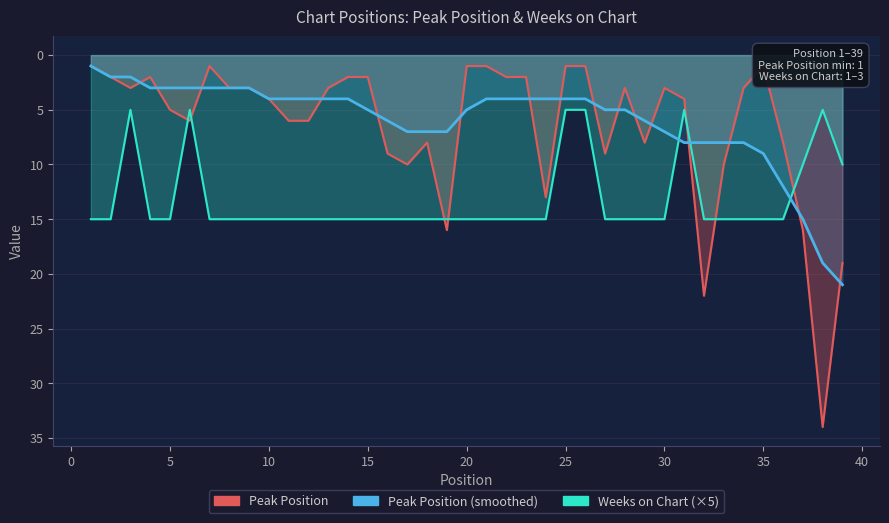

What is the sum of all Peak Position values?

253